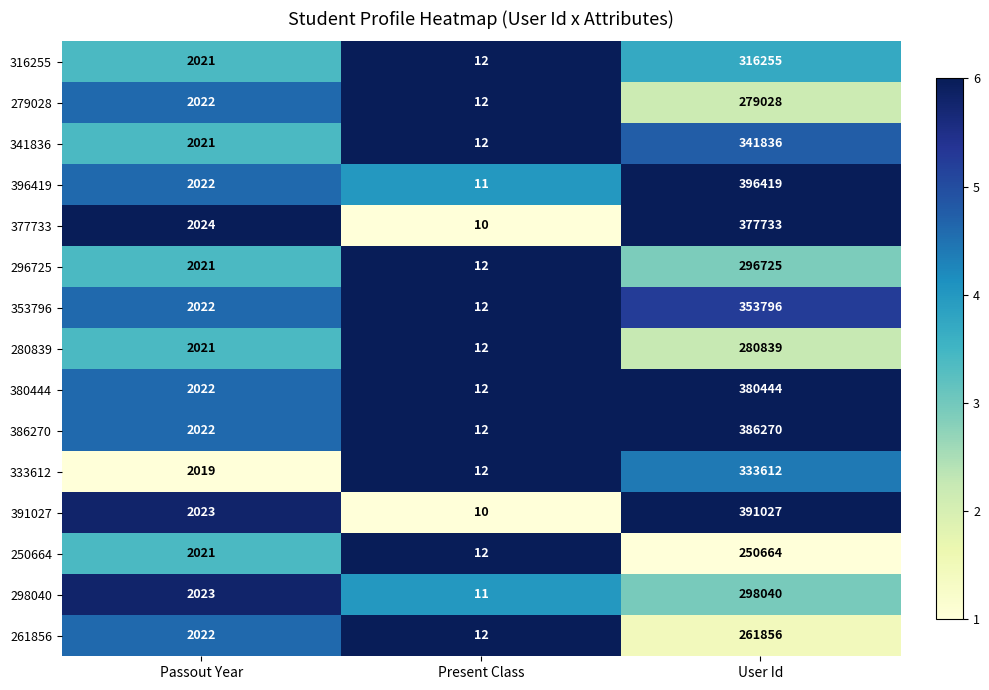

What is the difference between the highest and lowest values at Passout Year?

5